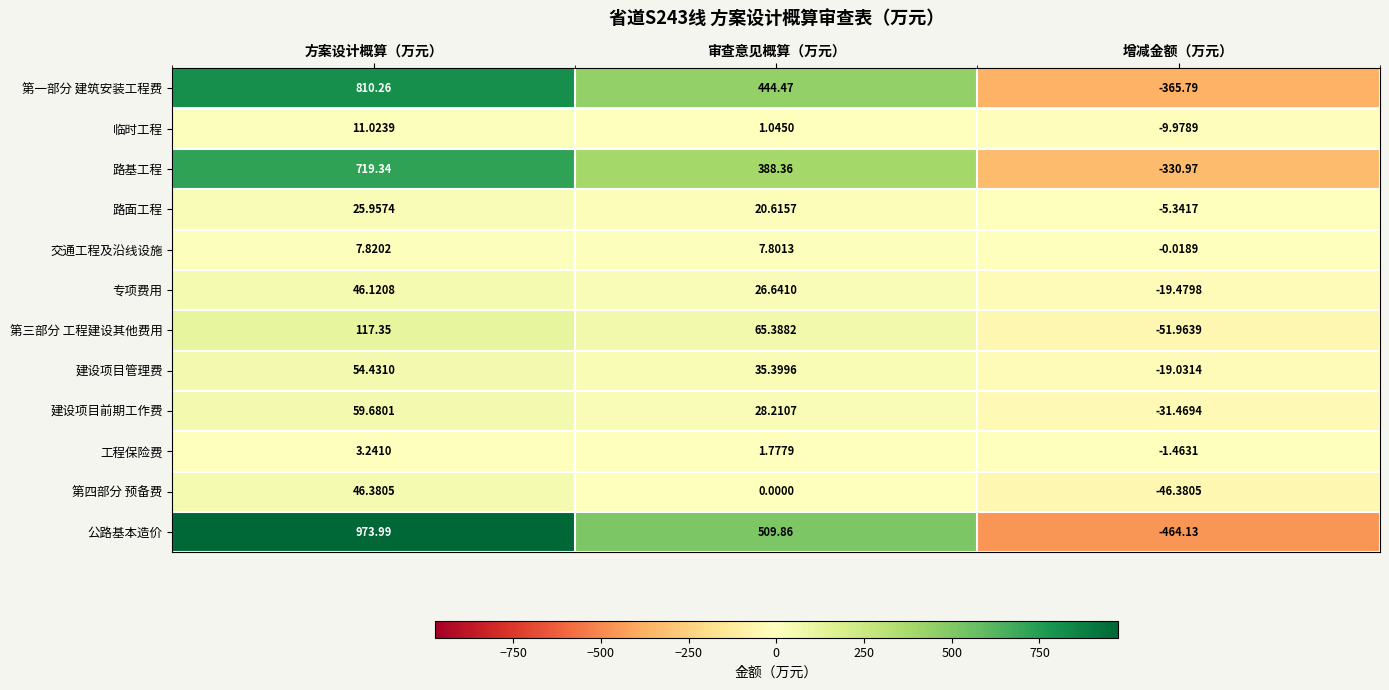

Which label corresponds to the largest value in the chart?

方案设计概算（万元）